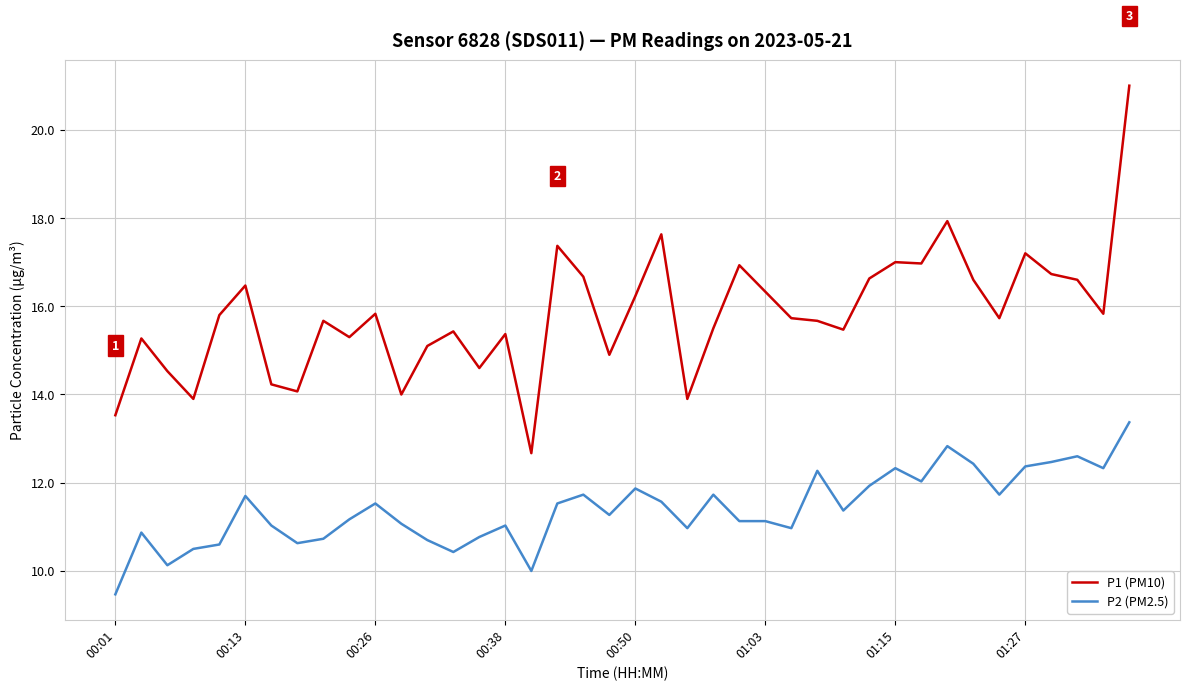

Which series has the largest total across all categories?

P1 (PM10)